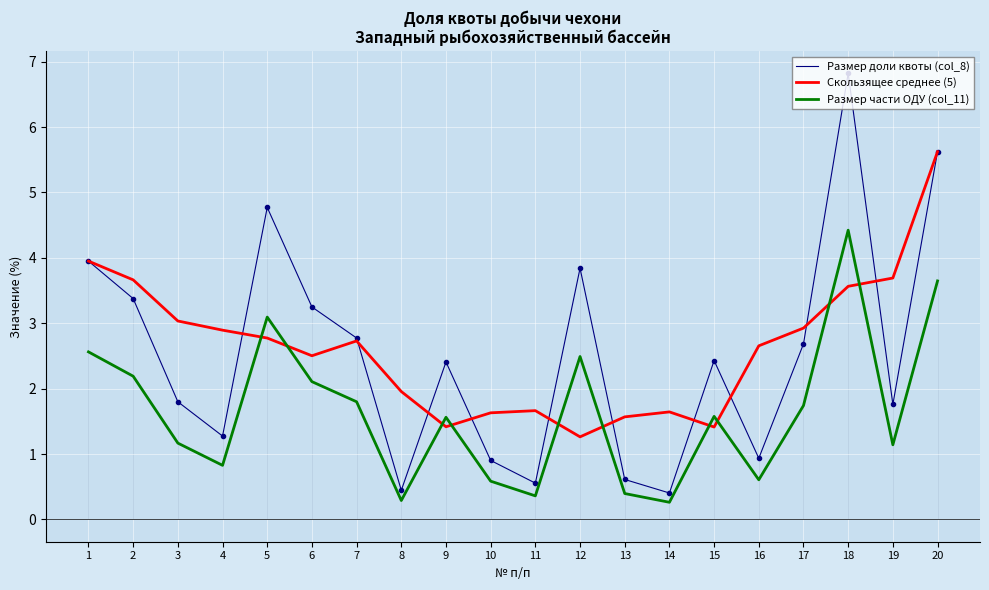

True or false: Скользящее среднее (5) has more than 1 interior local peaks.

True